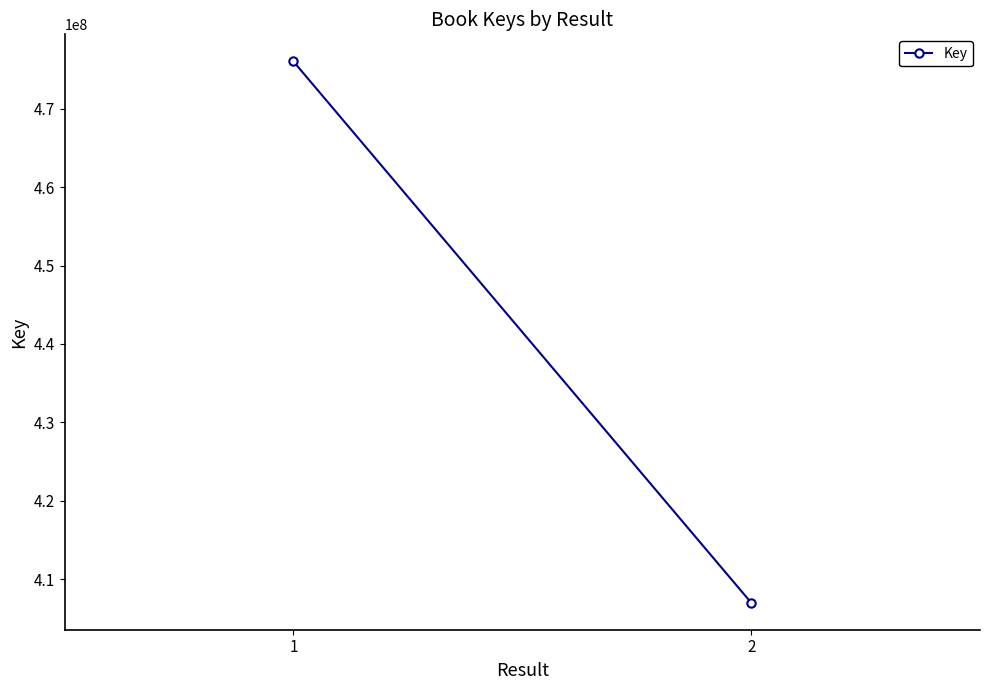

What is the value of the 1st point from the left?

476016585